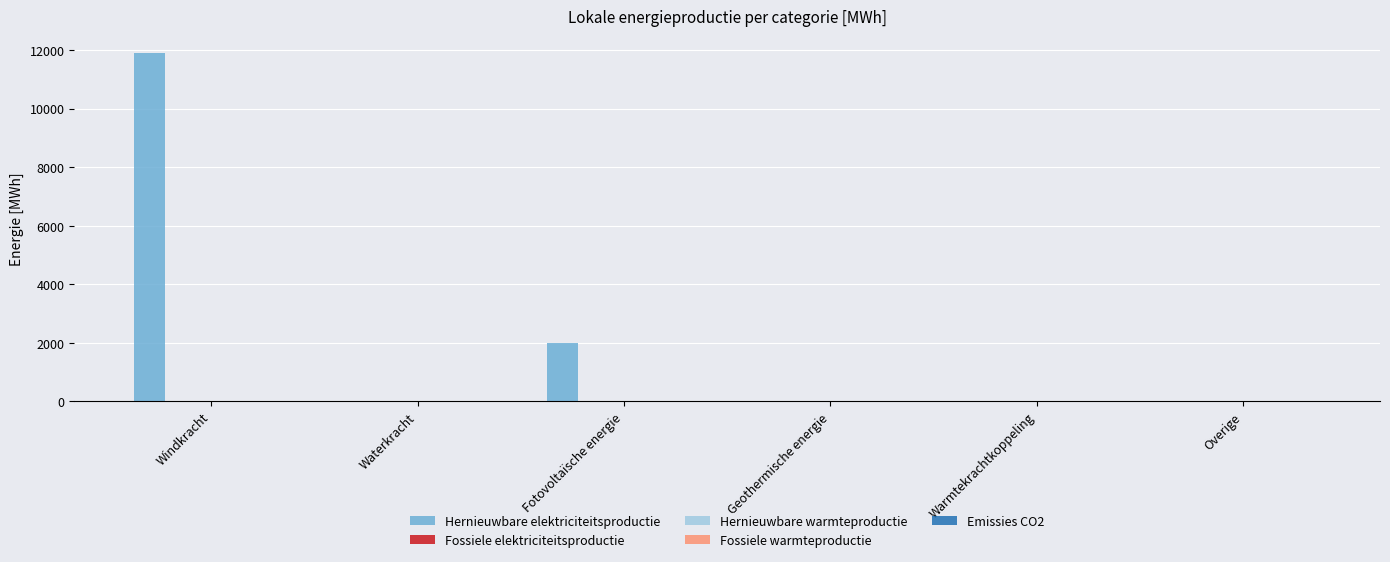

What is the maximum value shown in the chart?

11884.9